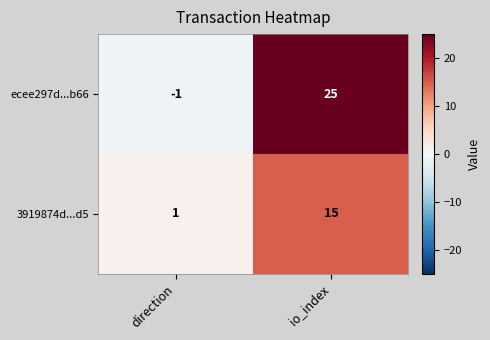

Count the number of data series in this chart.

2